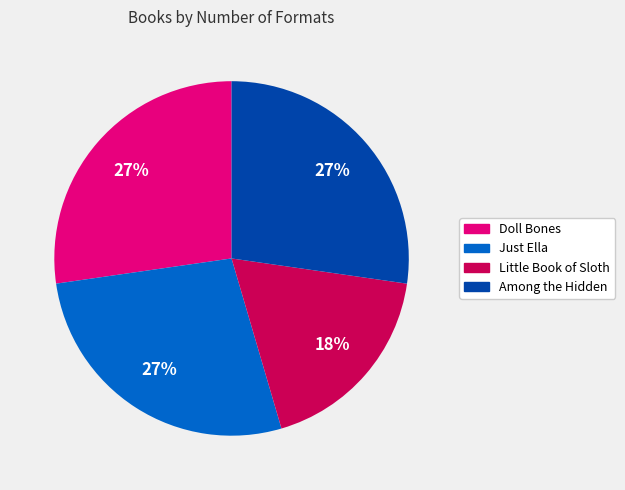

The Among the Hidden slice represents 35% of the pie. True or false?

False